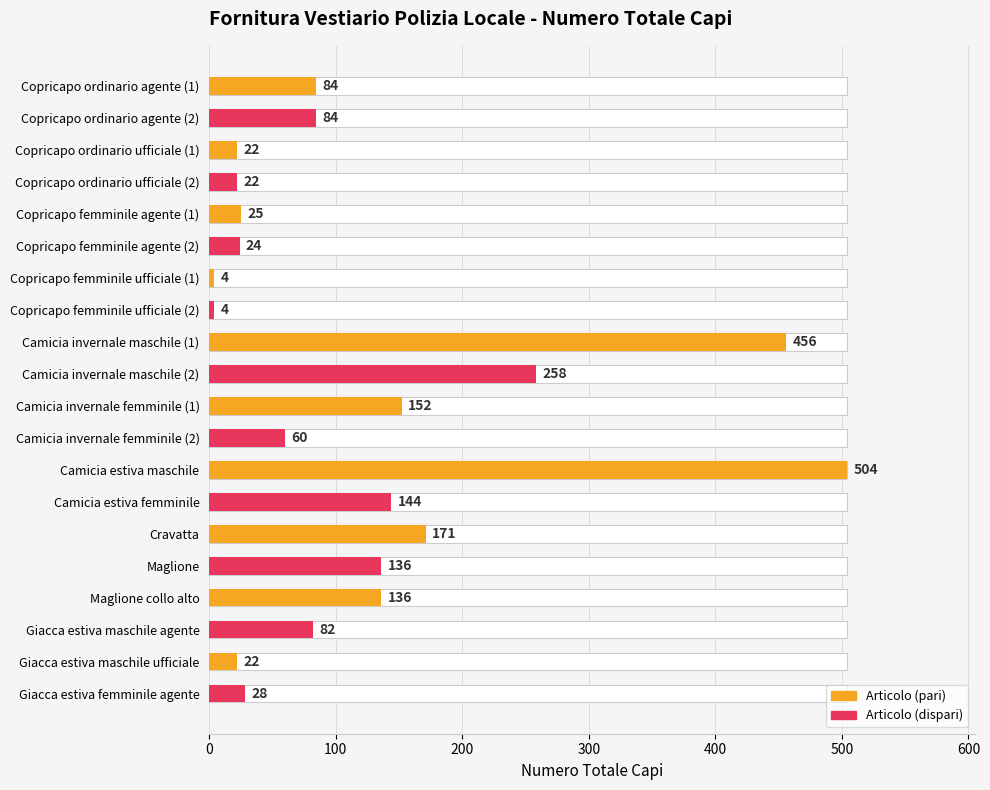

What is the difference between the maximum and minimum values?

500